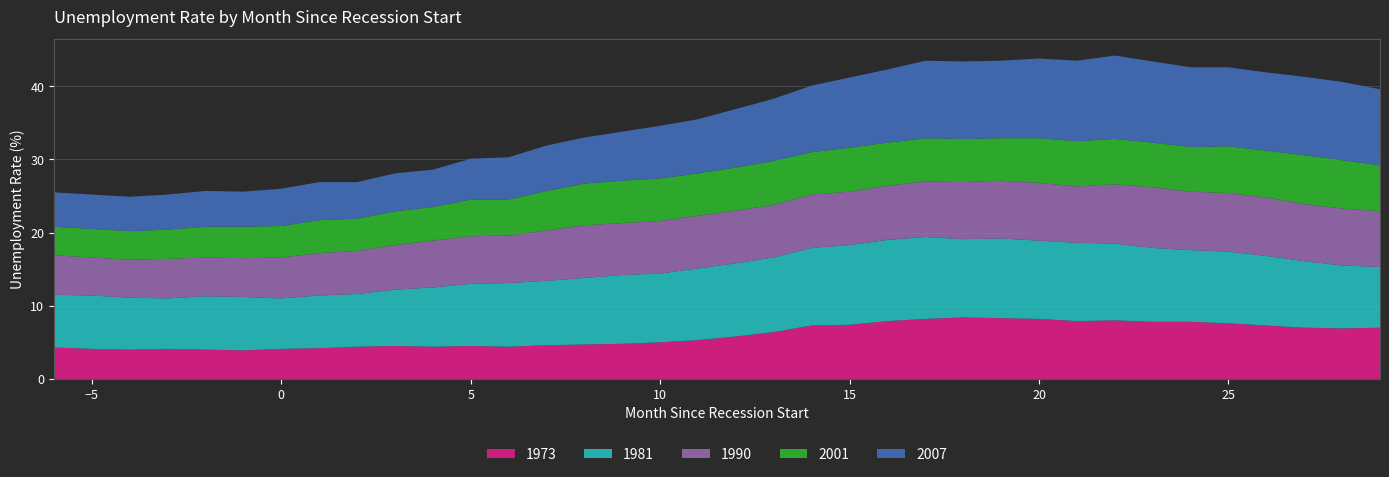

Reading left to right, transcribe all the data shown in this chart.

1973: -6=4.3	-5=4.1	-4=4.0	-3=4.1	-2=4.0	-1=3.9	0=4.1	1=4.2	2=4.4	3=4.5	4=4.4	5=4.5	6=4.4	7=4.6	8=4.7	9=4.8	10=5.0	11=5.3	12=5.8	13=6.4	14=7.3	15=7.4	16=7.9	17=8.2	18=8.4	19=8.3	20=8.2	21=7.9	22=8.0	23=7.8	24=7.8	25=7.6	26=7.3	27=7.0	28=6.9	29=7.0
1981: -6=7.2	-5=7.3	-4=7.1	-3=6.9	-2=7.3	-1=7.3	0=6.9	1=7.2	2=7.2	3=7.7	4=8.1	5=8.5	6=8.7	7=8.8	8=9.1	9=9.4	10=9.4	11=9.8	12=10.0	13=10.2	14=10.6	15=10.9	16=11.1	17=11.2	18=10.7	19=10.9	20=10.7	21=10.7	22=10.5	23=10.1	24=9.8	25=9.8	26=9.5	27=9.1	28=8.6	29=8.3
1990: -6=5.4	-5=5.2	-4=5.2	-3=5.4	-2=5.3	-1=5.3	0=5.6	1=5.8	2=5.9	3=6.1	4=6.4	5=6.5	6=6.5	7=6.9	8=7.2	9=7.1	10=7.2	11=7.2	12=7.2	13=7.2	14=7.3	15=7.3	16=7.4	17=7.6	18=7.8	19=7.9	20=7.9	21=7.7	22=8.1	23=8.3	24=8.0	25=8.0	26=8.0	27=7.8	28=7.8	29=7.6
2001: -6=3.9	-5=3.9	-4=3.9	-3=4.0	-2=4.2	-1=4.3	0=4.3	1=4.5	2=4.4	3=4.6	4=4.6	5=5.0	6=4.9	7=5.4	8=5.7	9=5.8	10=5.8	11=5.8	12=5.9	13=6.0	14=5.8	15=6.0	16=5.9	17=5.9	18=5.9	19=5.8	20=6.1	21=6.2	22=6.2	23=6.1	24=6.1	25=6.4	26=6.4	27=6.7	28=6.6	29=6.3
2007: -6=4.7	-5=4.7	-4=4.7	-3=4.8	-2=4.9	-1=4.8	0=5.1	1=5.2	2=5.0	3=5.2	4=5.1	5=5.6	6=5.8	7=6.2	8=6.3	9=6.7	10=7.2	11=7.4	12=8.0	13=8.5	14=9.1	15=9.6	16=10.0	17=10.6	18=10.6	19=10.6	20=10.9	21=11.0	22=11.4	23=11.1	24=10.9	25=10.8	26=10.7	27=10.7	28=10.7	29=10.4